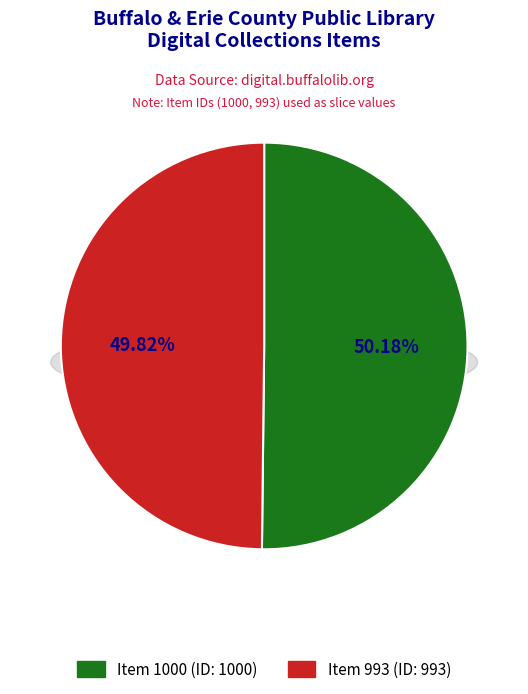

What percentage do Item 1000 and Item 993 together represent?

100.0%